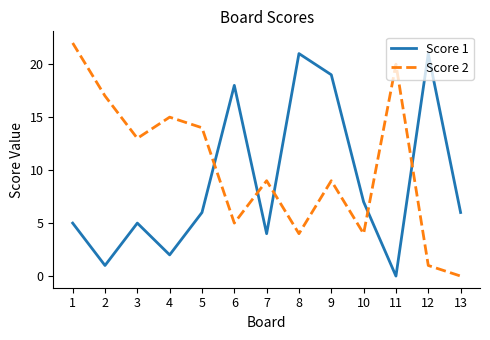

What is the difference between the Score 2 values at 13 and 10?

4